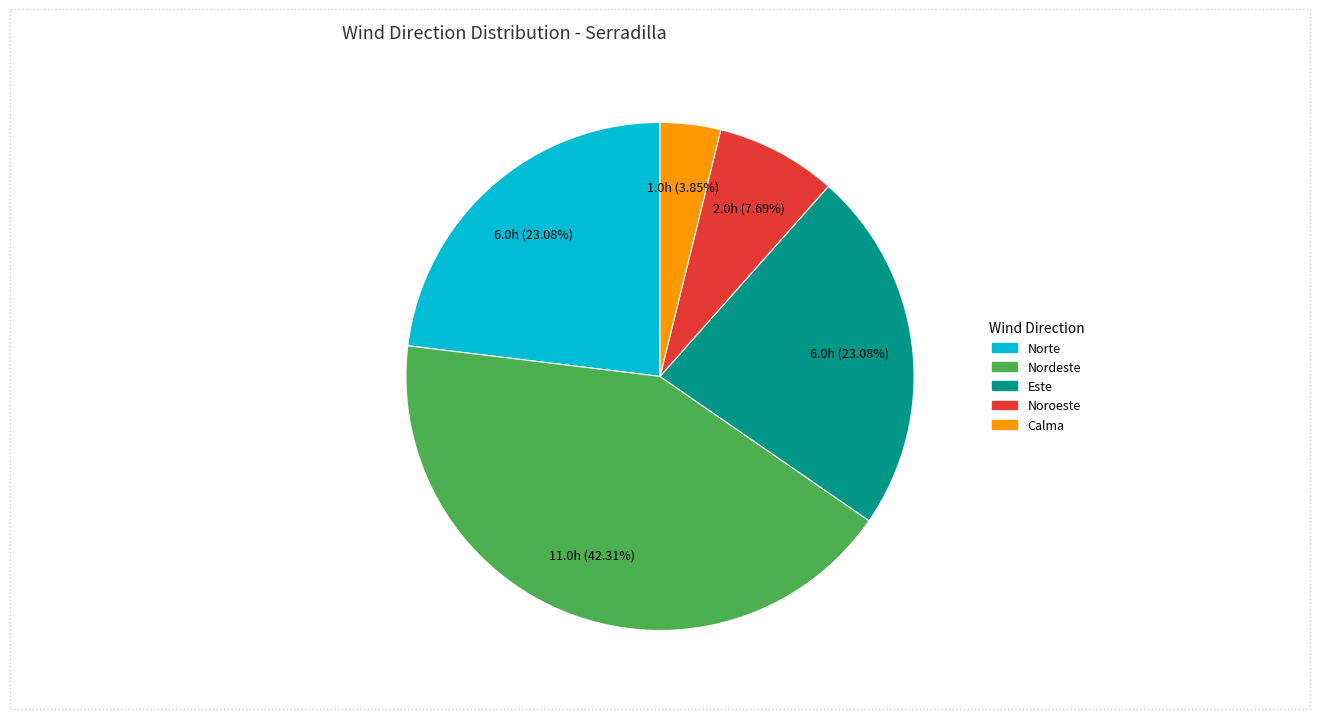

Is it true that Nordeste is 42% of the pie?

True